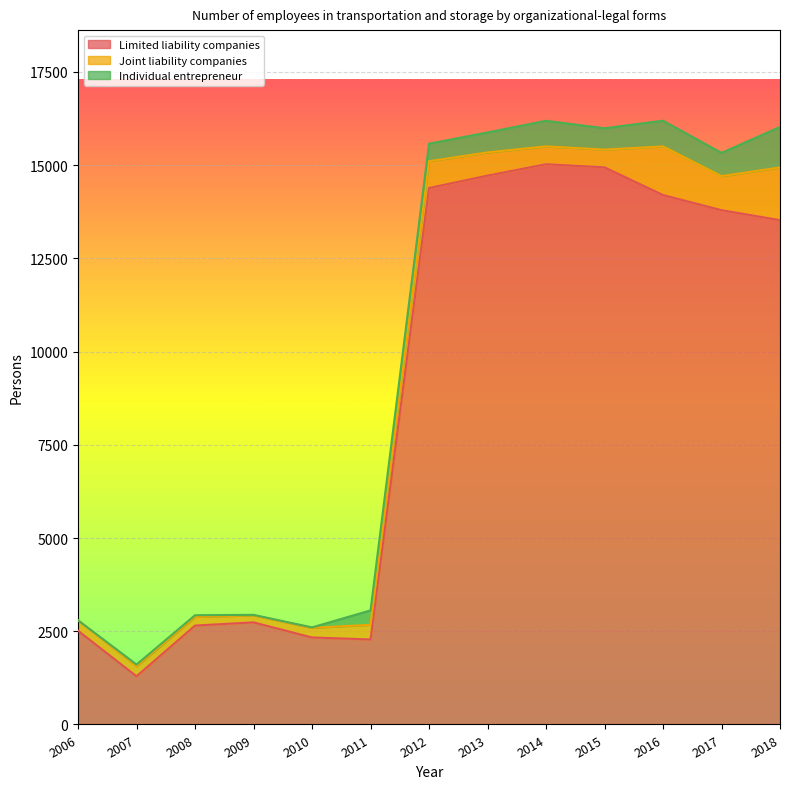

At which label does Joint liability companies first exceed 476?

2012